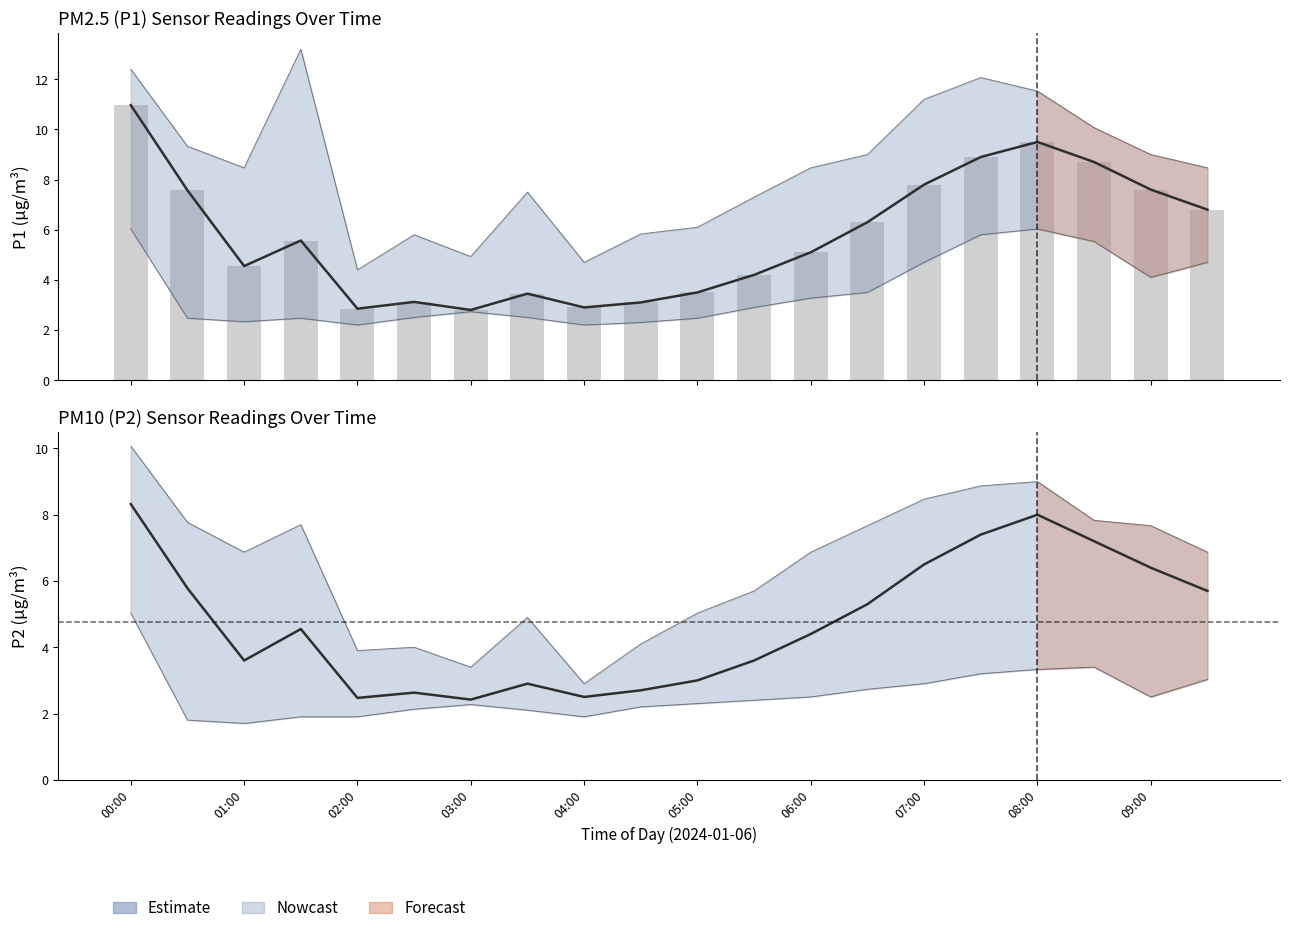

Reading left to right, extract all data points from this chart.

8.3	5.8	3.6	4.5	2.5	2.6	2.4	2.9	2.5	2.7	3.0	3.6	4.4	5.3	6.5	7.4	8.0	7.2	6.4	5.7